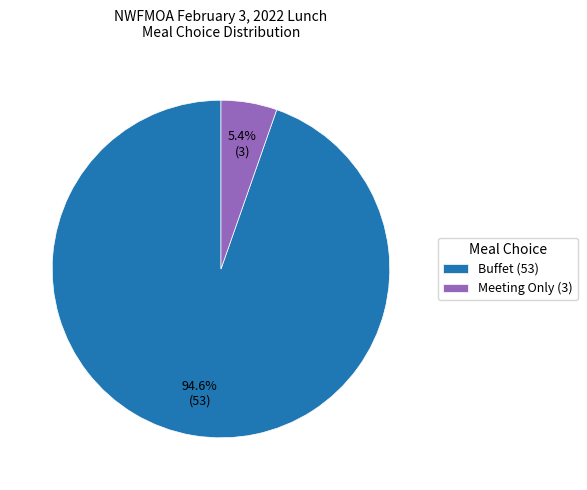

Does any single category account for the majority?

Yes